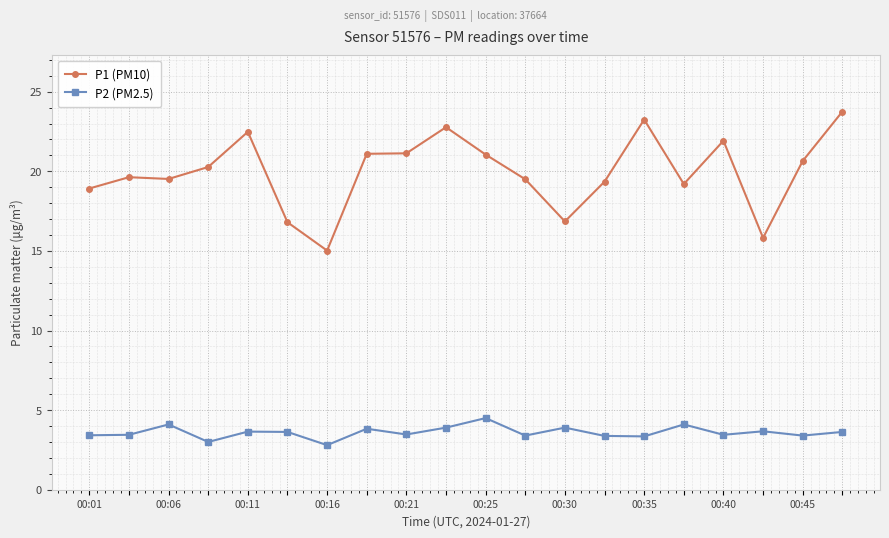

In P2 (PM2.5), how many points are higher than both neighbors (excluding endpoints)?

7